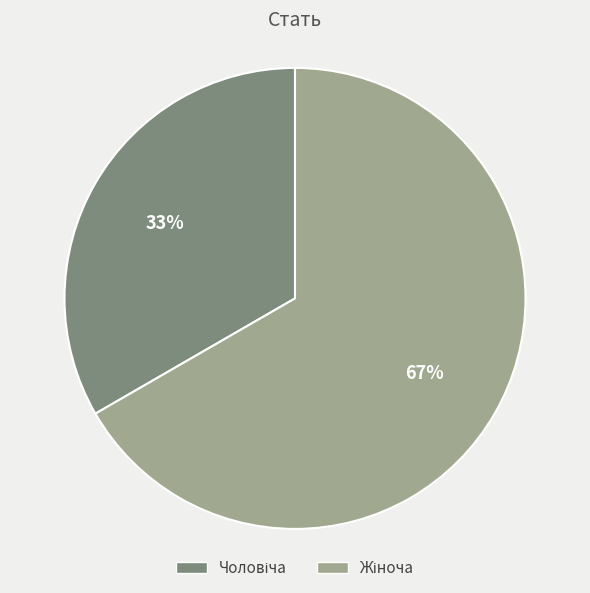

Does any single category account for the majority?

Yes